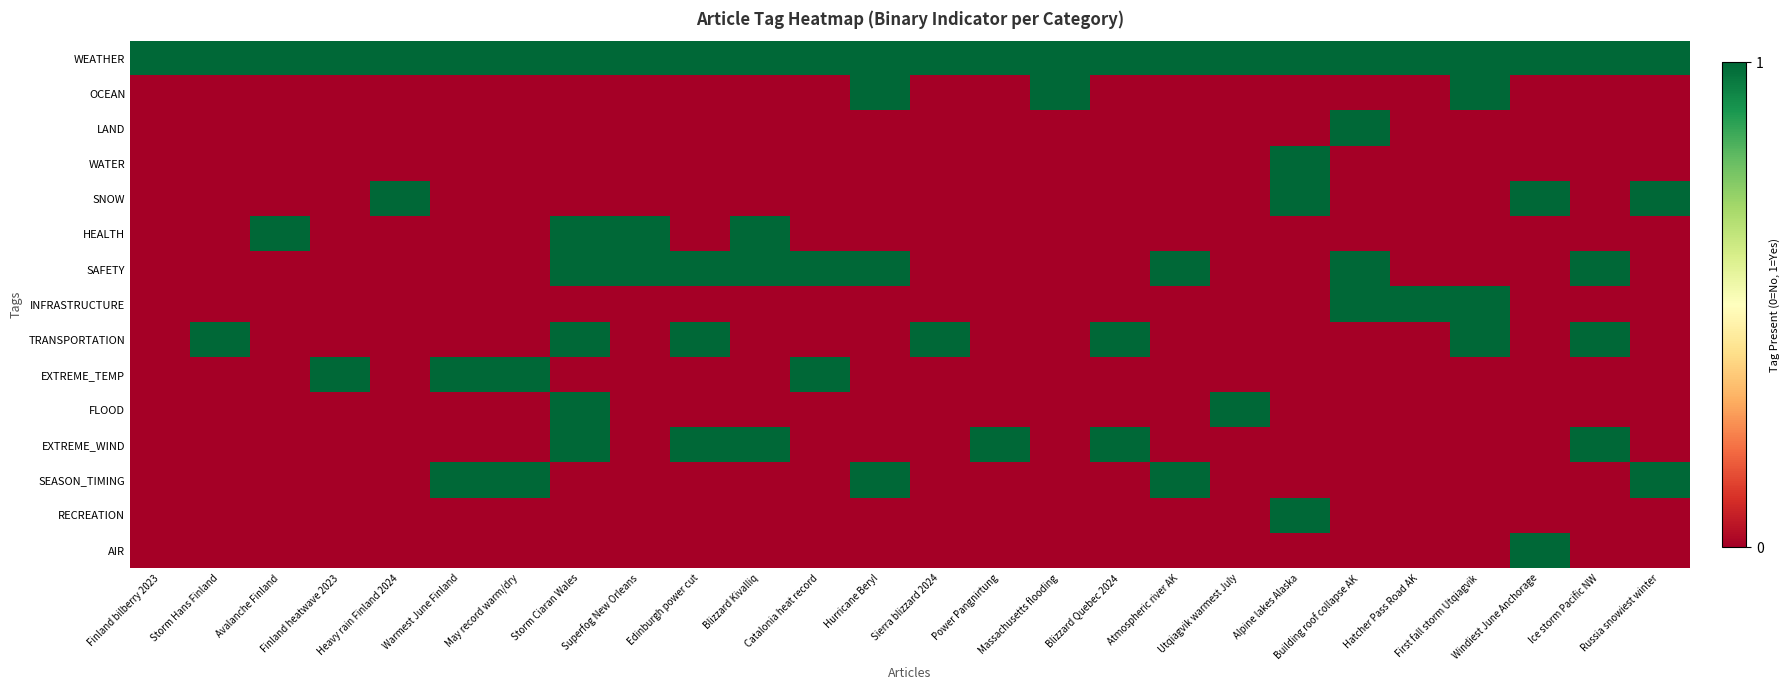

What is the total value across all series at Warmest June Finland?

3